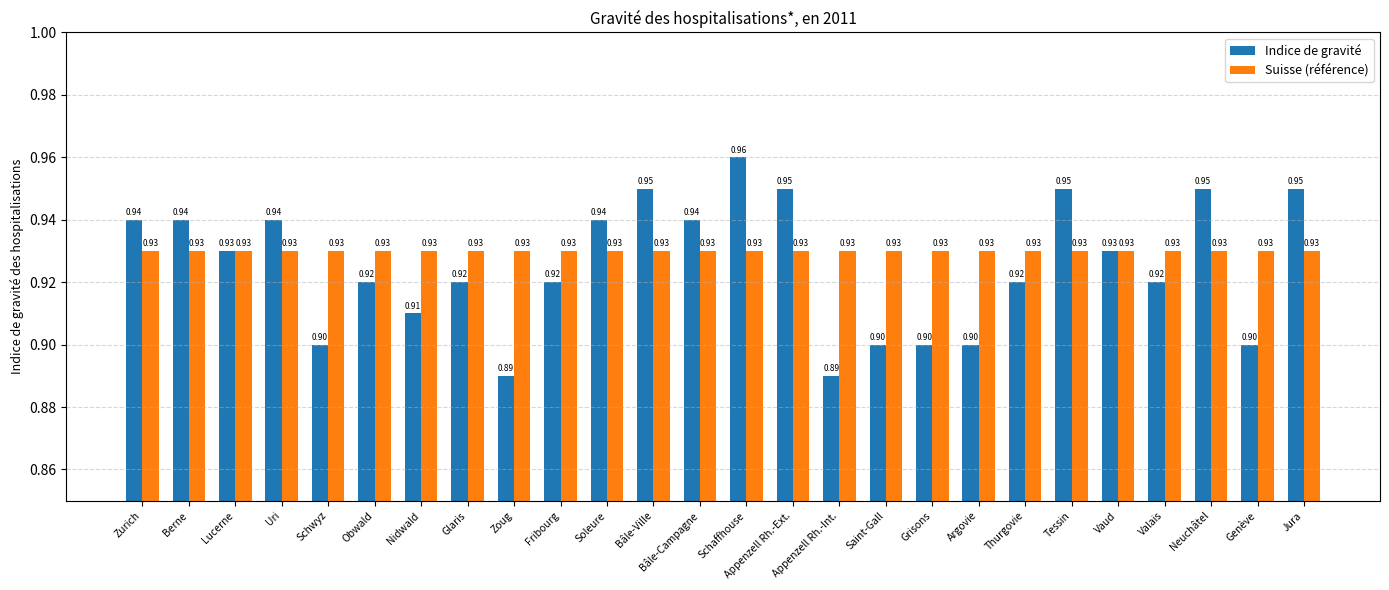

At which category does the chart reach its peak across all series?

Schaffhouse